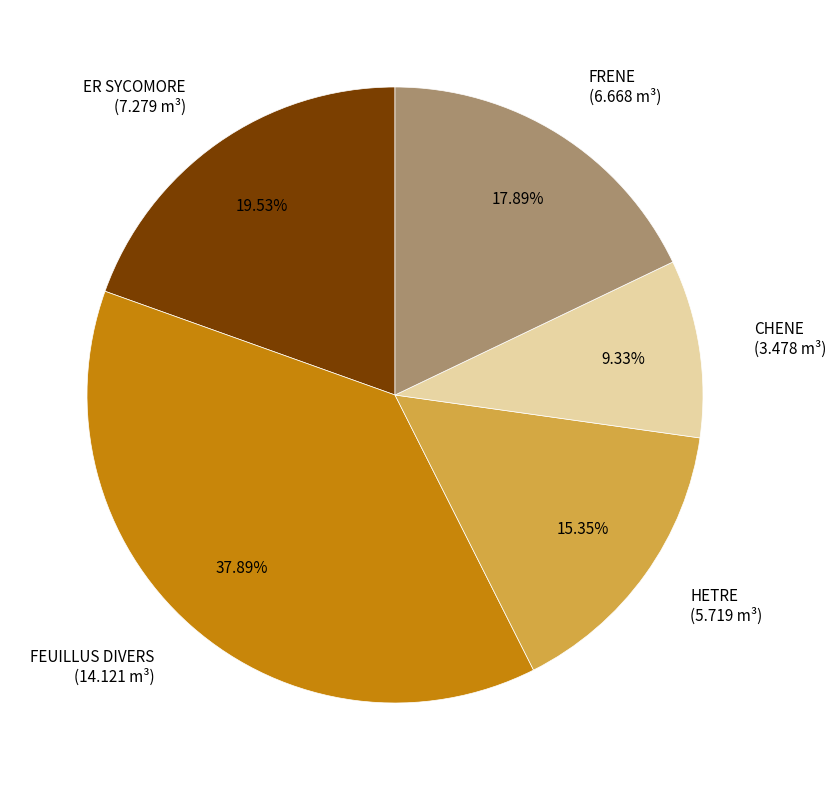

Approximately how many times larger is the value at FRENE compared to CHENE?

1.9